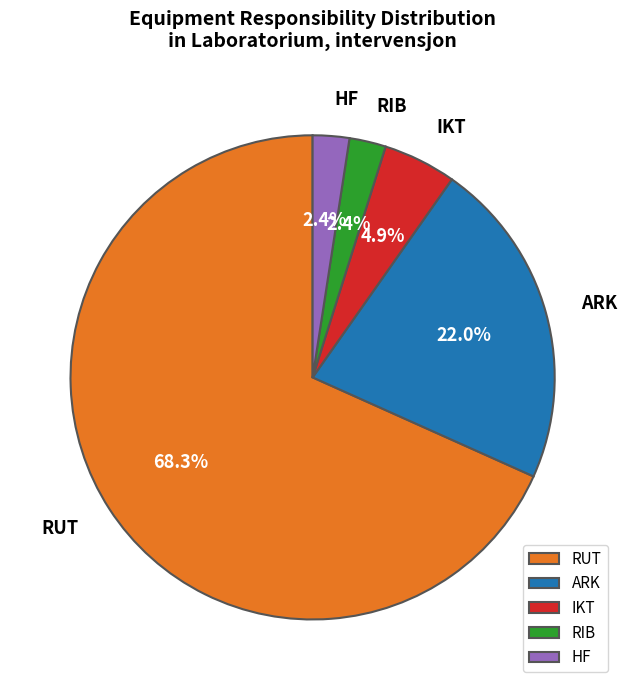

What portion of the pie excludes HF?

97.6%